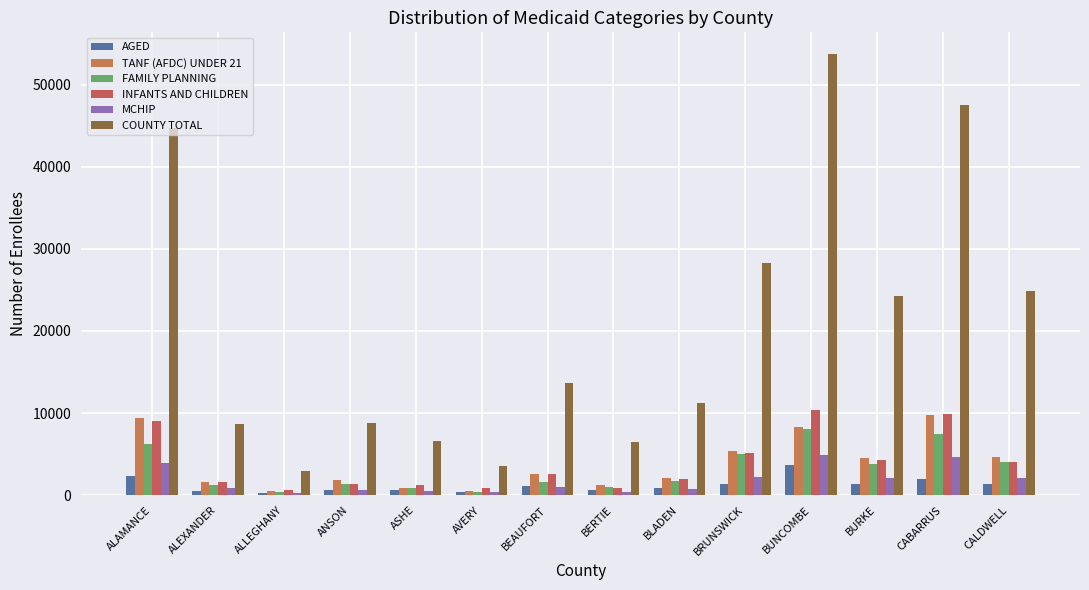

What are all the series names shown in the legend?

AGED, TANF (AFDC) UNDER 21, FAMILY PLANNING, INFANTS AND CHILDREN, MCHIP, COUNTY TOTAL